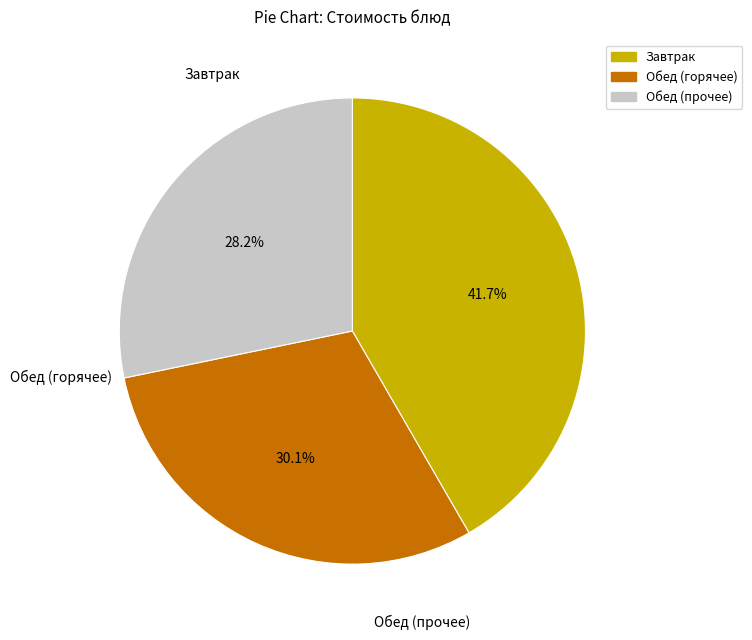

Does any single category account for the majority?

No